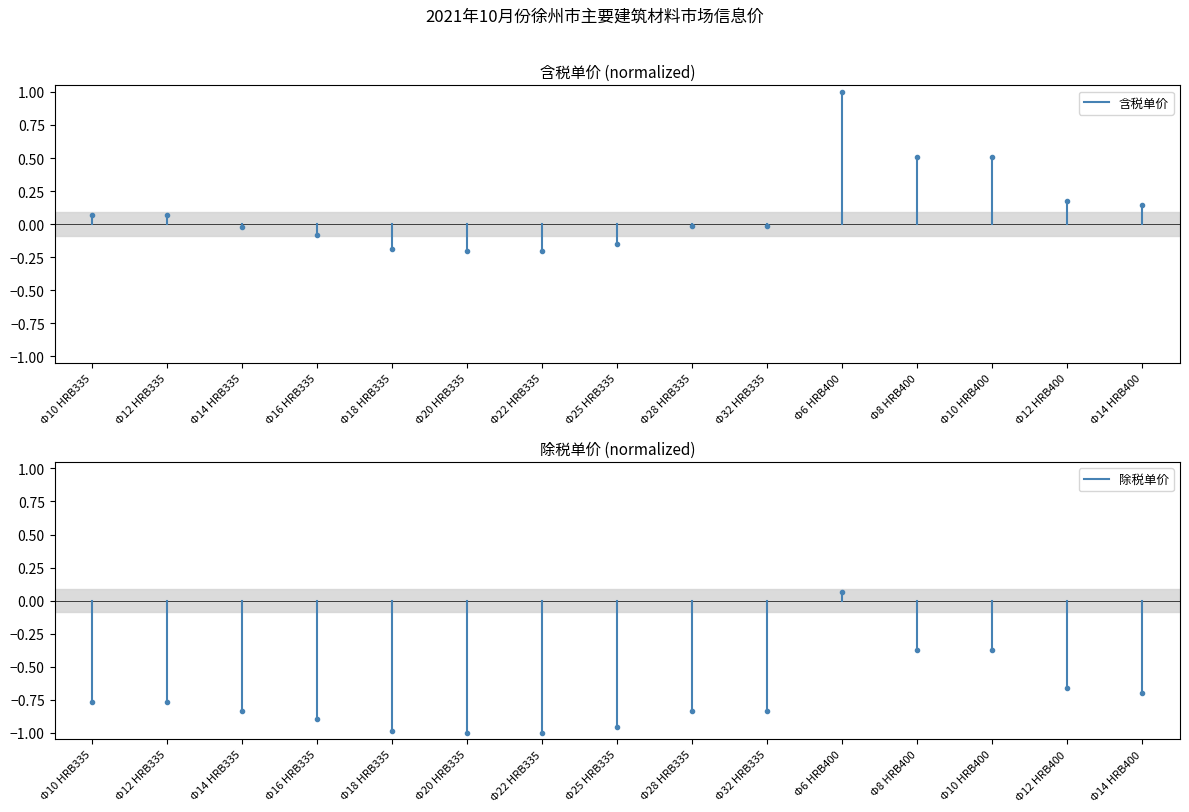

Is the value of 除税单价 at Φ10 HRB335 greater than the value of 含税单价 at Φ10 HRB335?

No